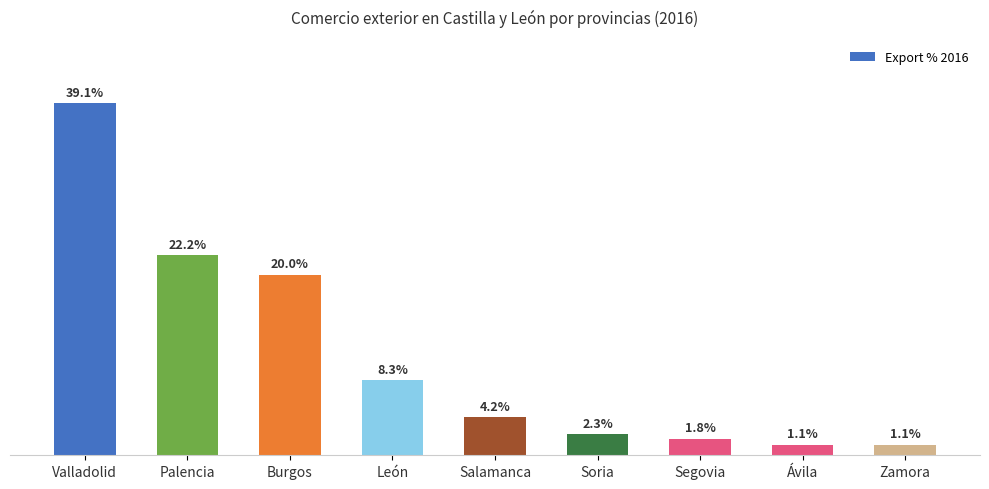

Which label corresponds to the largest value in the chart?

Valladolid